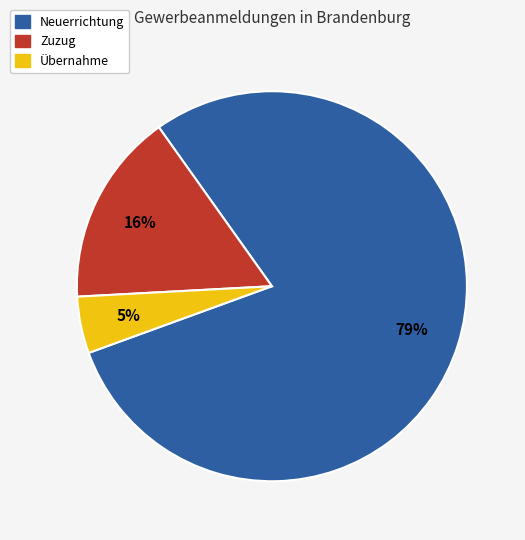

What is the majority slice?

Neuerrichtung